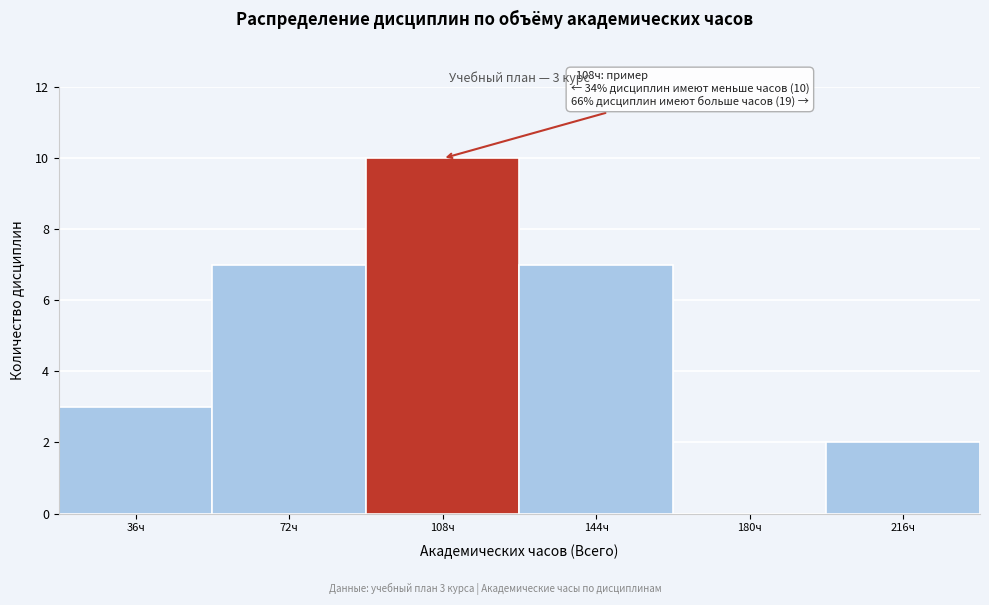

Reading left to right, what are all the values shown in this chart?

36ч=3	72ч=7	108ч=10	144ч=7	180ч=0	216ч=2